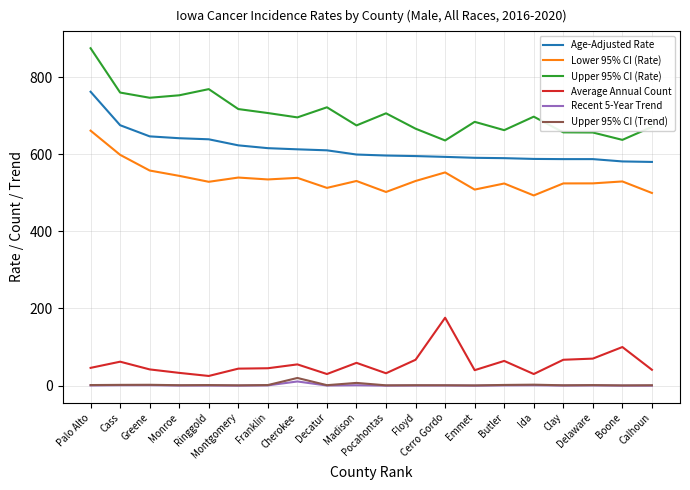

How many categories are shown in the chart?

20